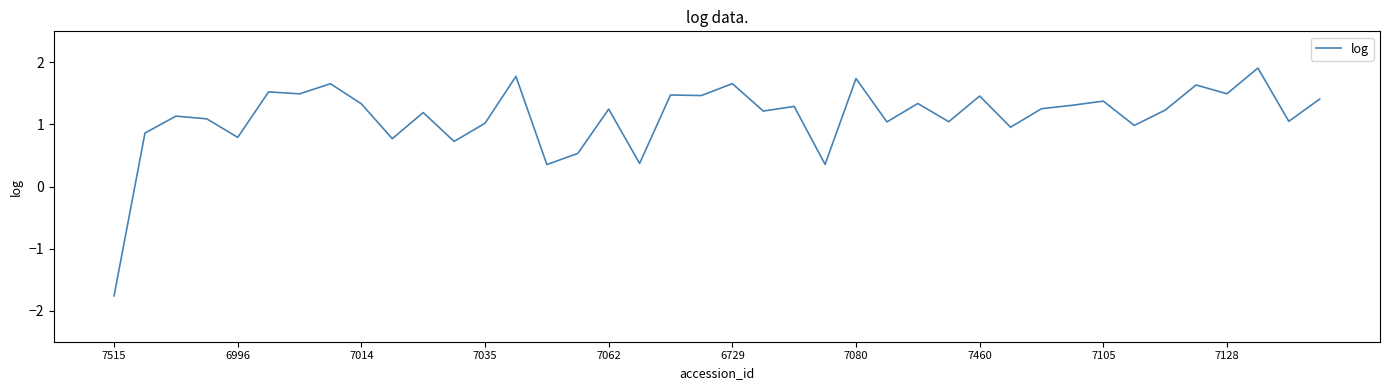

What is the difference between the maximum and minimum values?

3.7